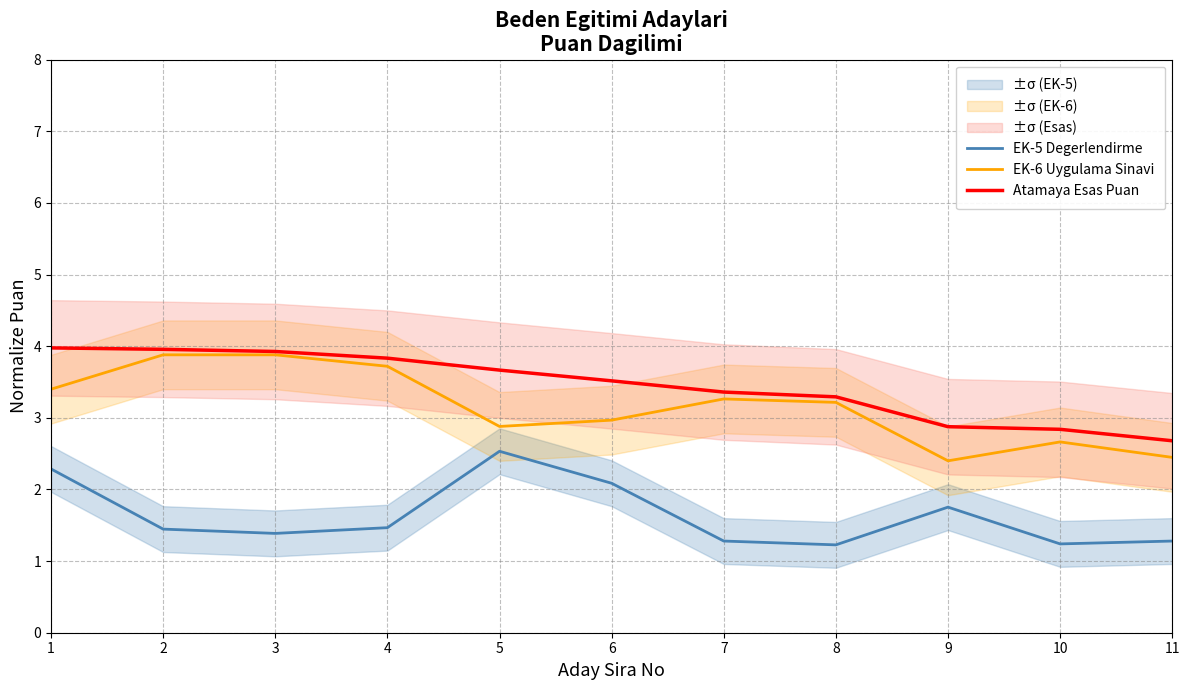

What is the value of the EK-6 Uygulama Sinavi point at the 5th from the left?

2.9